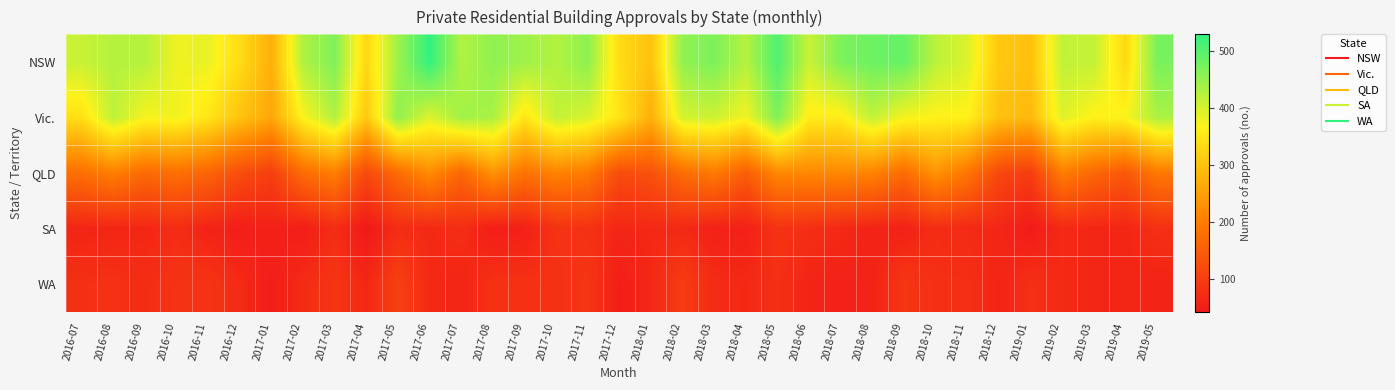

At 2017-10, list the series in order from smallest to largest.

WA, SA, QLD, Vic., NSW